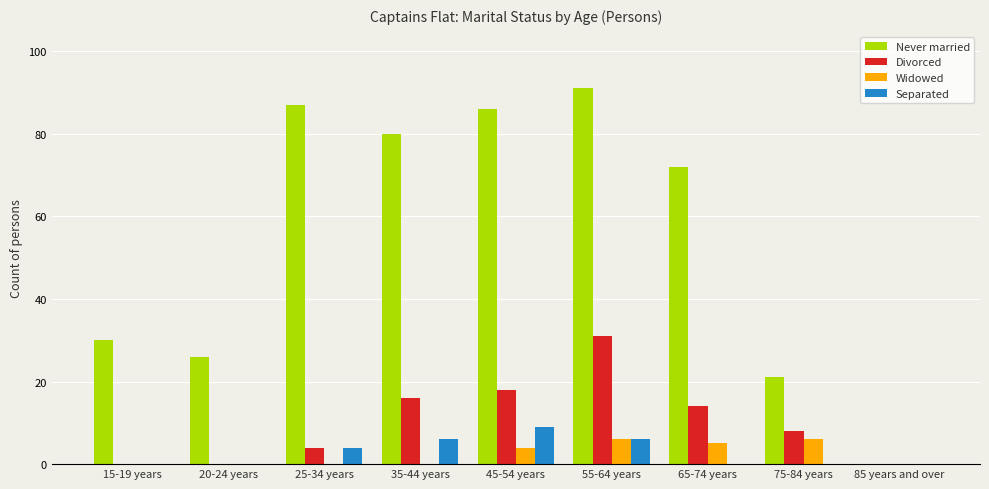

Is the value of Divorced at 20-24 years greater than the value of Separated at 55-64 years?

No